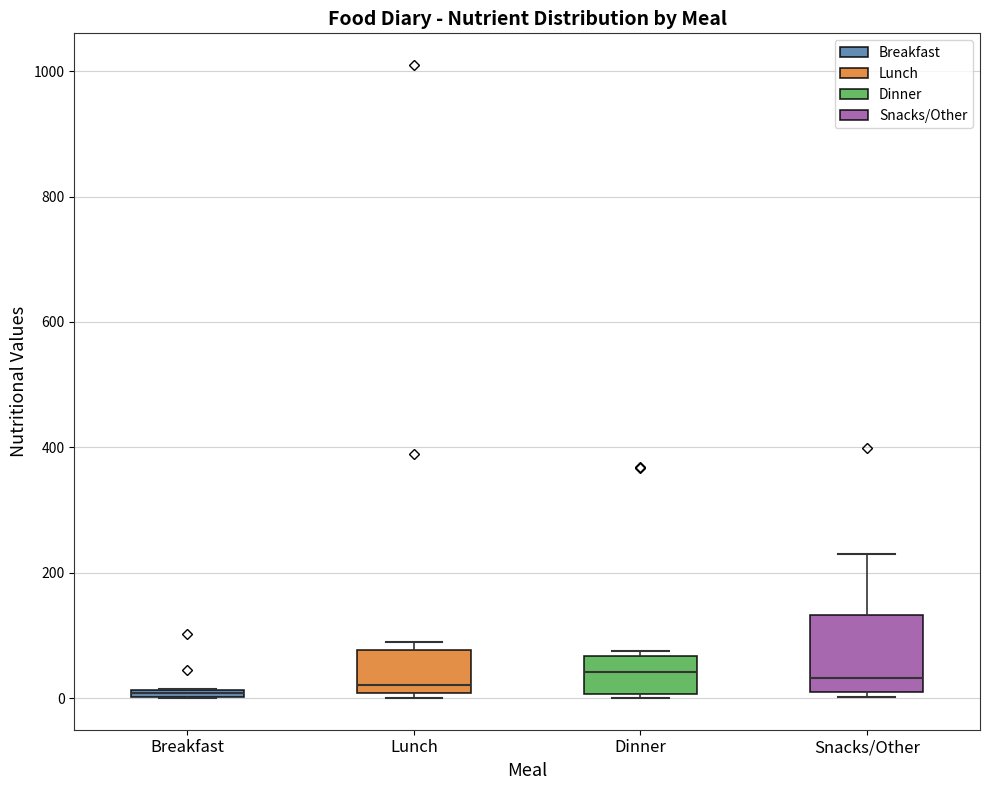

Where does the median line of the box for Snacks/Other sit on the y-axis? The values are not printed on the chart, so give them approximately, as read against the axis.

40